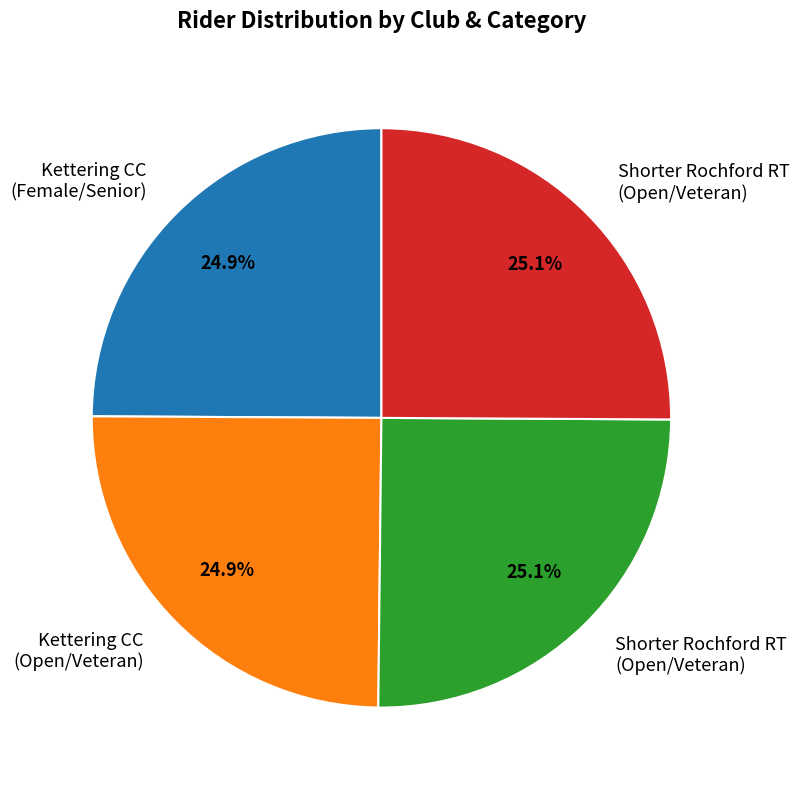

Is there a majority slice in this chart?

No